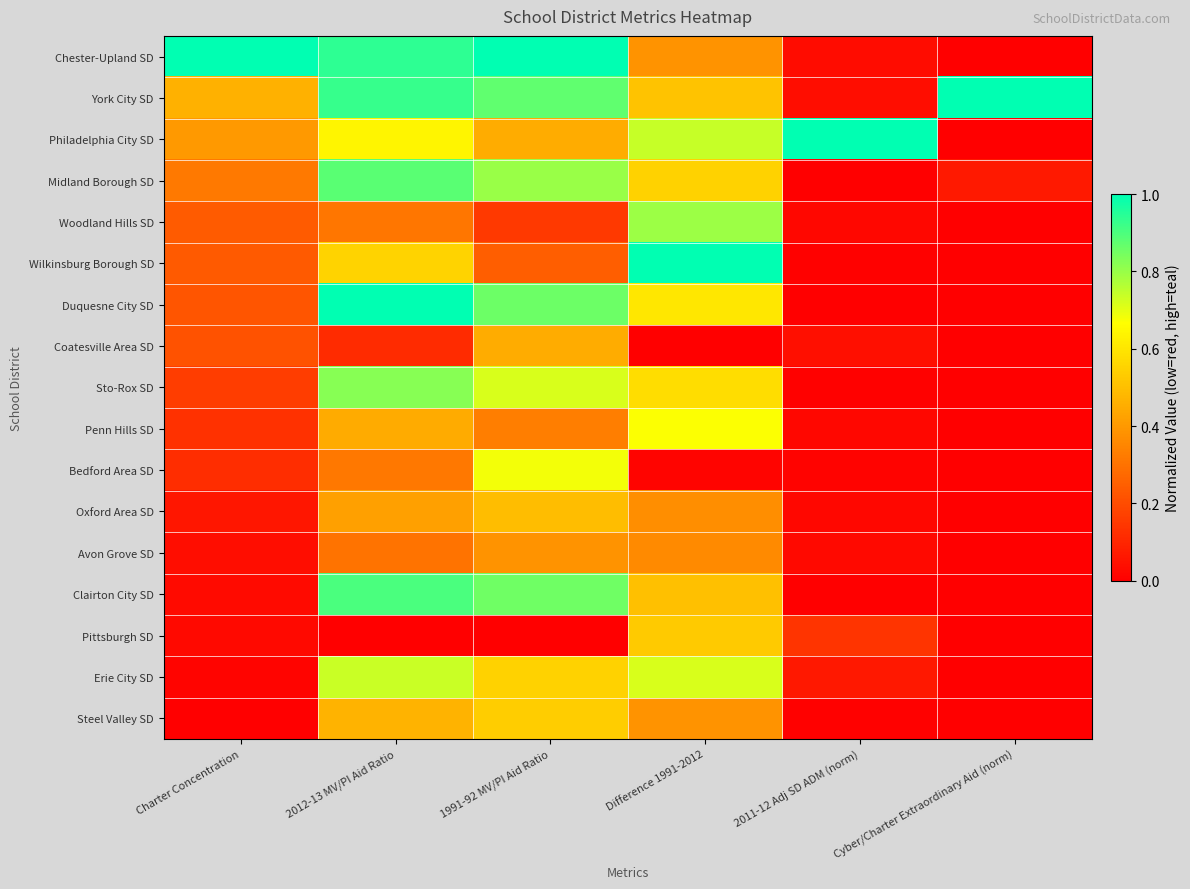

At which category does the chart reach its peak across all series?

Charter Concentration